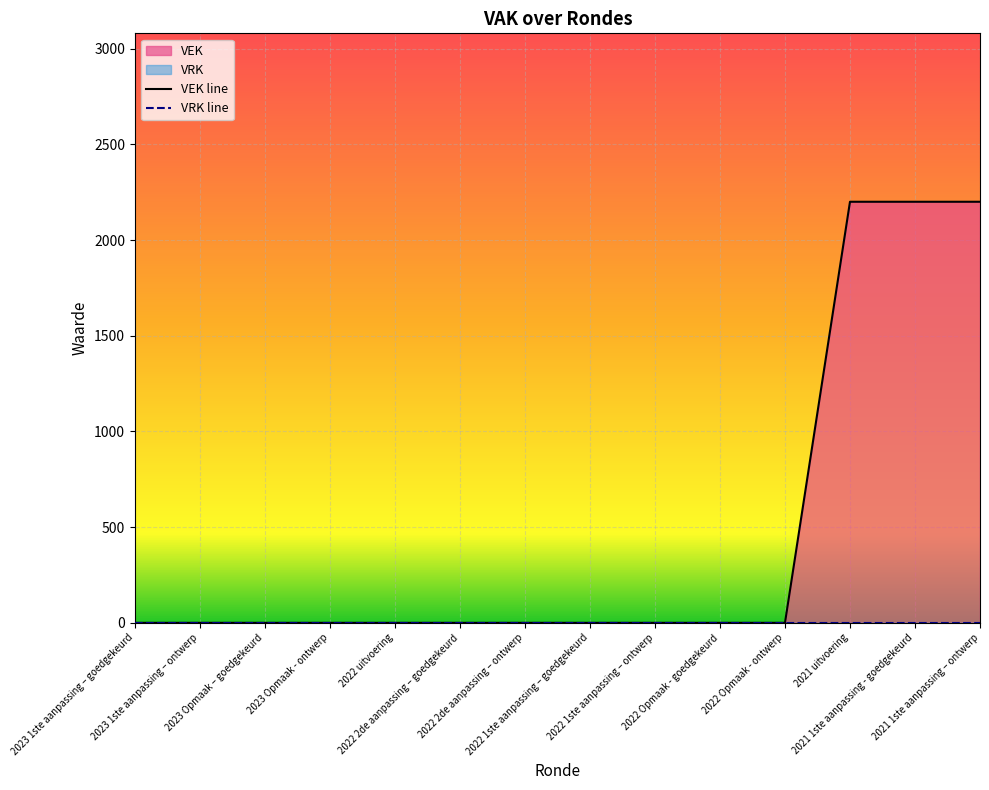

What is the label of the 3rd point from the left?

2023 Opmaak – goedgekeurd